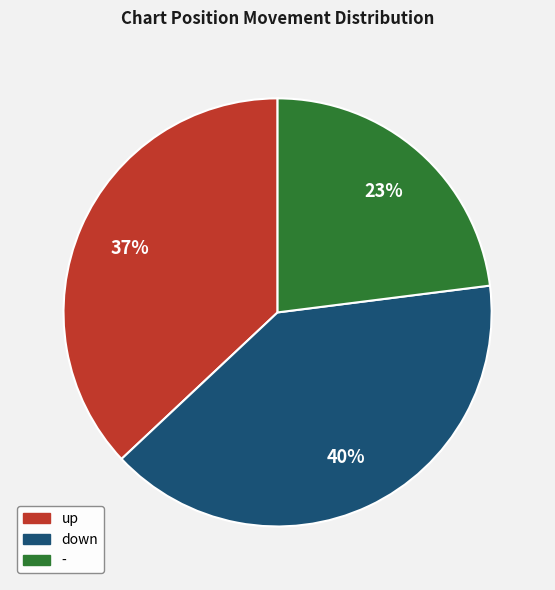

To the nearest percent, what is the difference between the down and up slice percentages?

3%